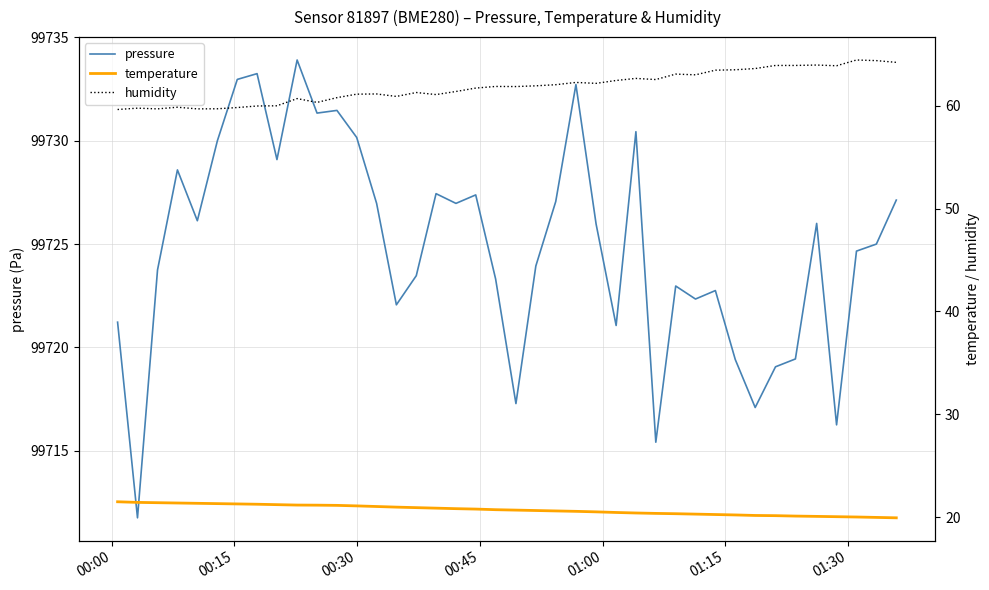

What is the greatest value displayed?

99733.9